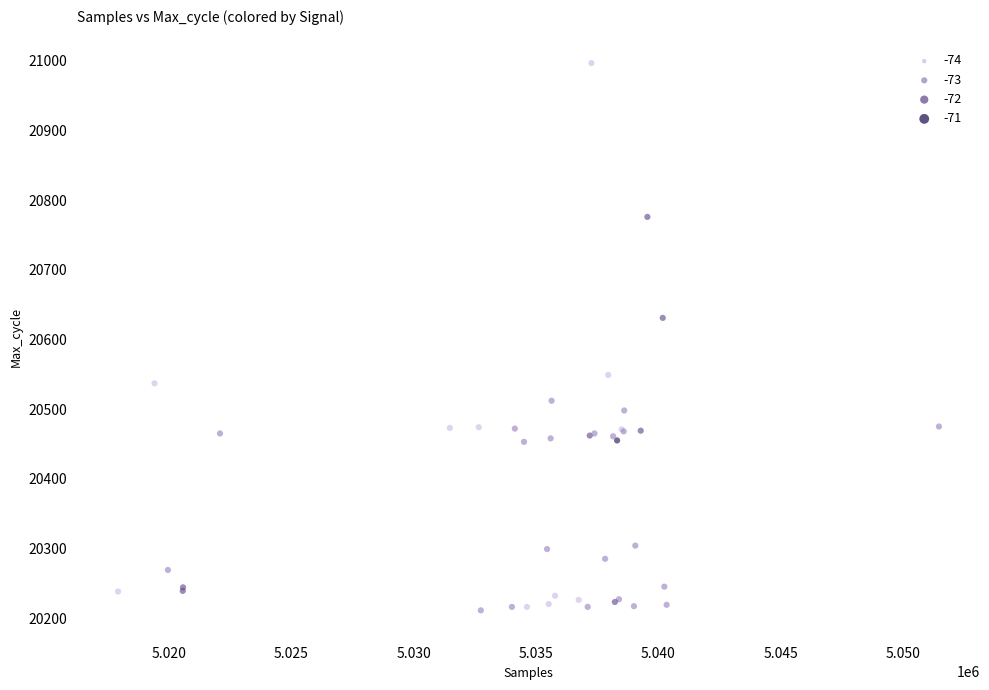

What Y value in the scatter plot is closest to 20604?

20631